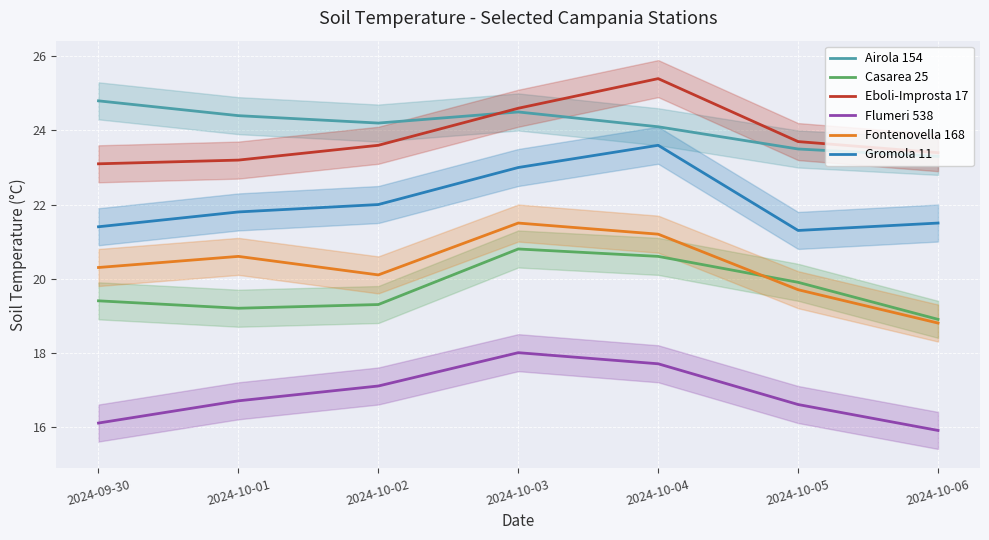

The Airola 154 series shows 13.9 at 2024-10-04. True or false?

False